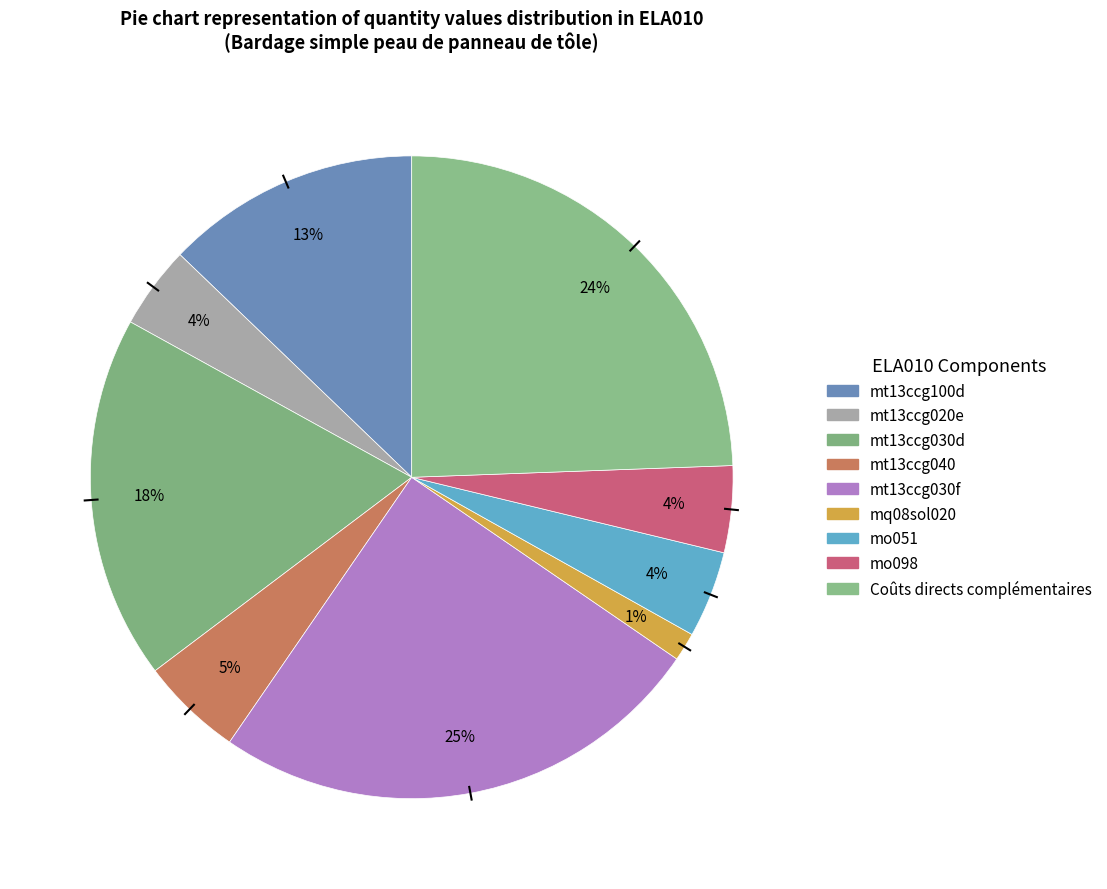

How many segments does this pie chart have?

9